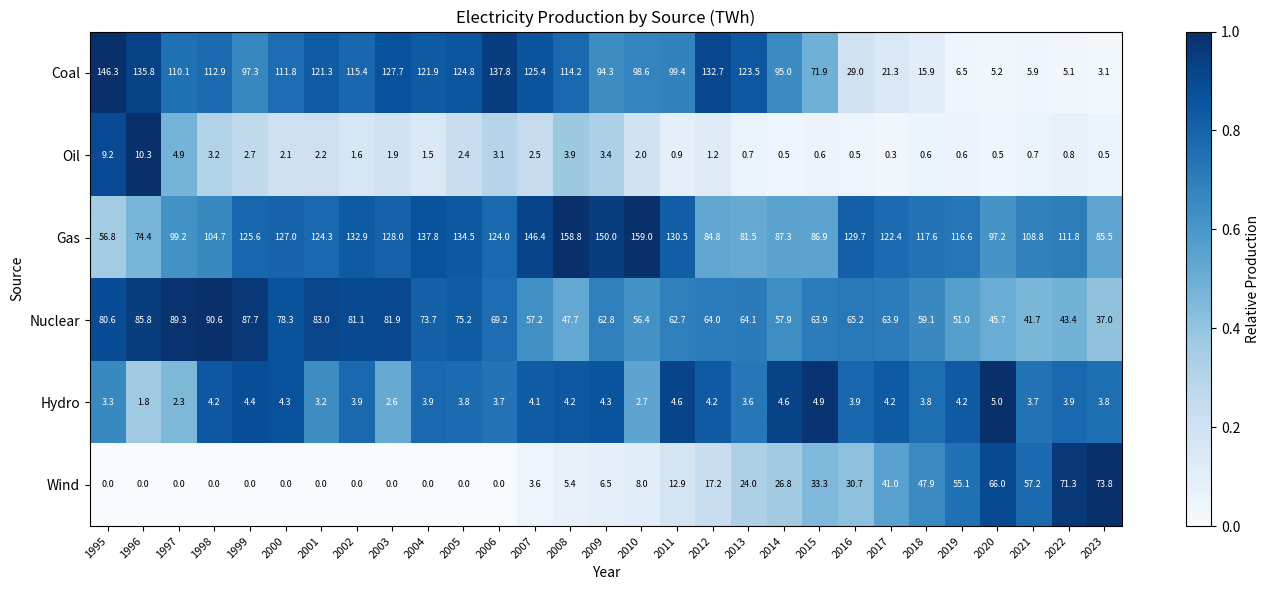

List the series in order of their peak value, lowest first.

Hydro, Oil, Wind, Nuclear, Coal, Gas